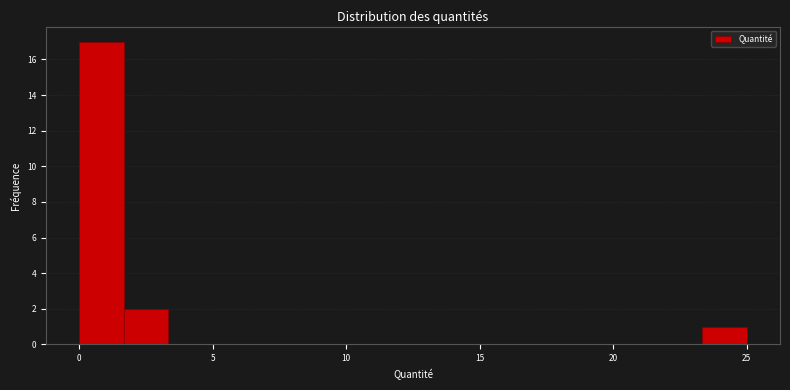

Read against the x-axis, roughly where is the centre of the tallest bar?

1.0